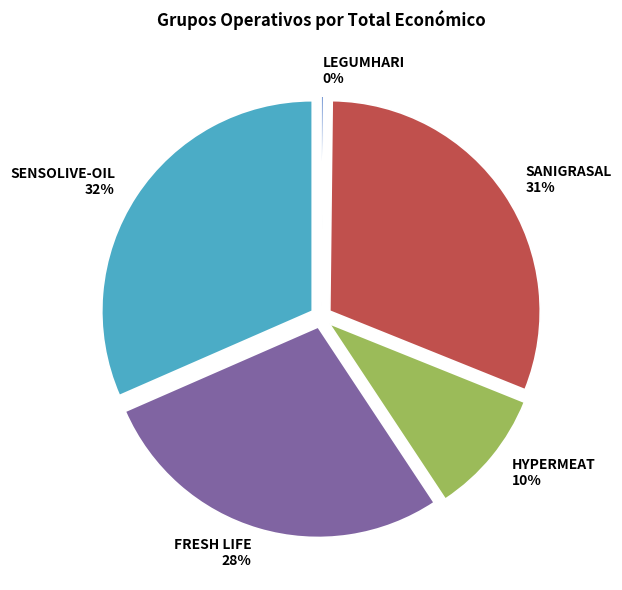

The HYPERMEAT slice represents 1% of the pie. True or false?

False